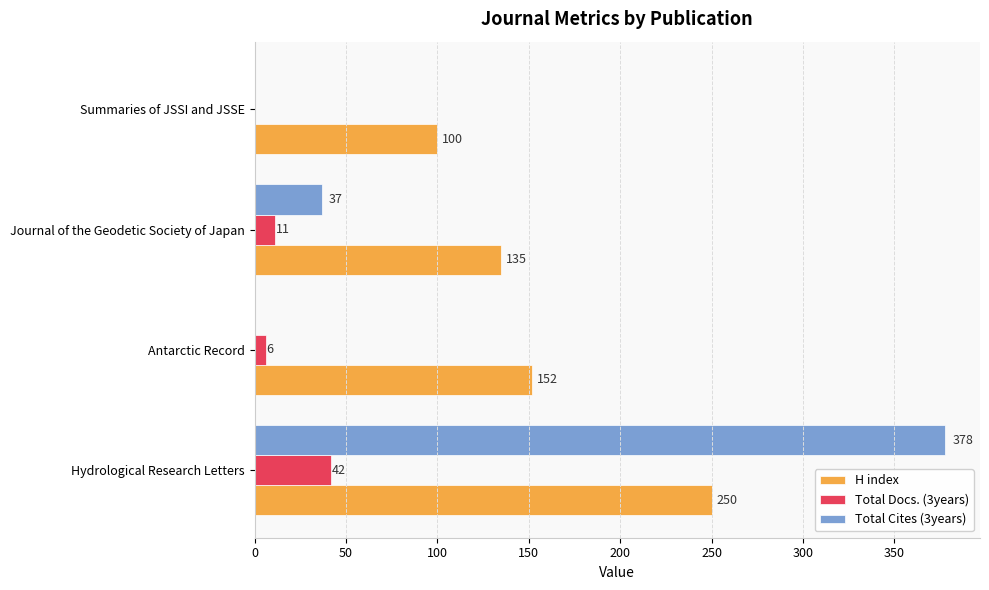

Which series changed the most between Hydrological Research Letters and Summaries of JSSI and JSSE?

Total Cites (3years)